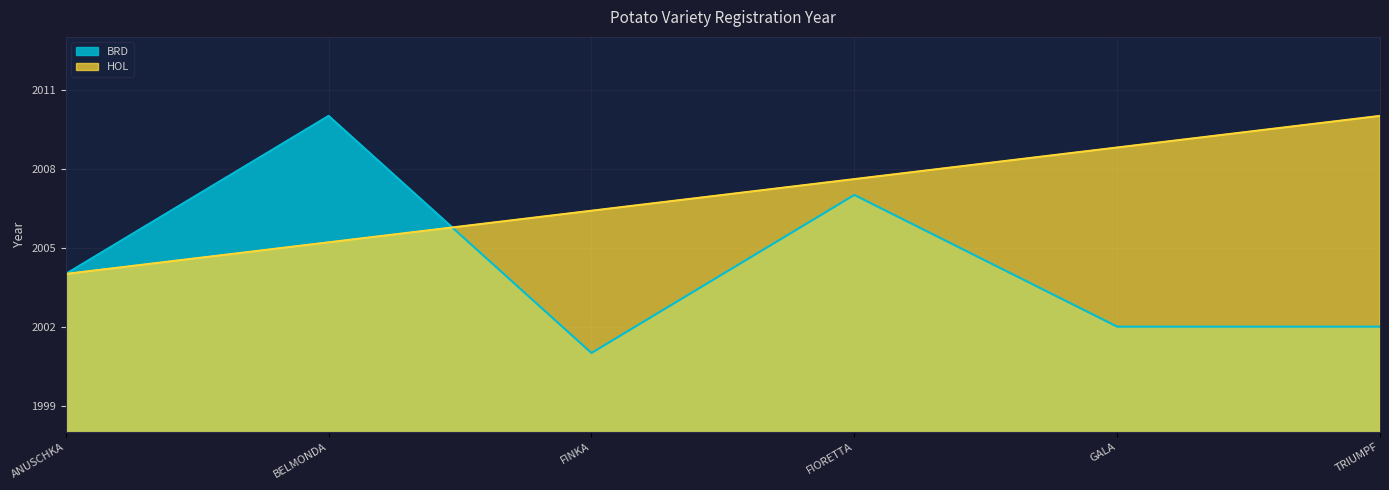

What is the sum of the values at FIORETTA and GALA?

4009